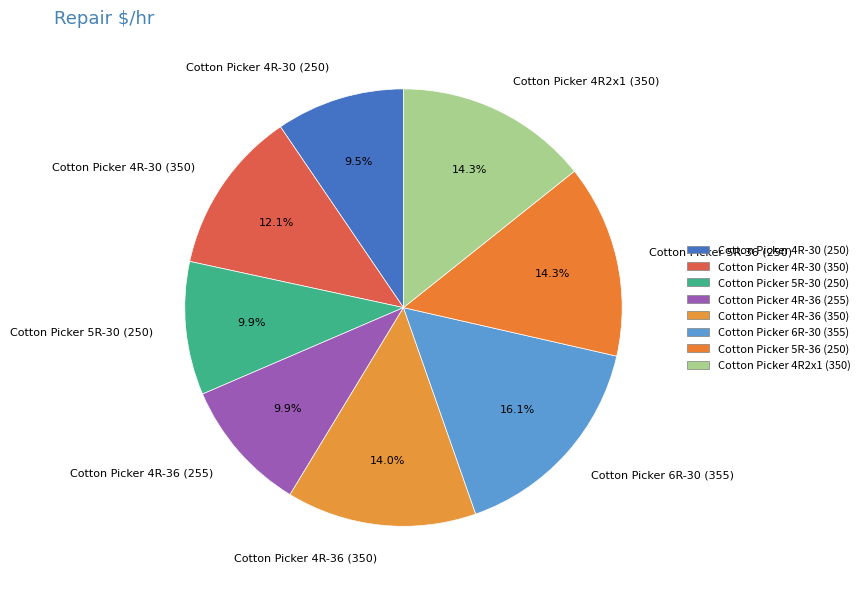

What is the total percentage of Cotton Picker 4R-30 (350) and Cotton Picker 5R-36 (250)?

26.4%